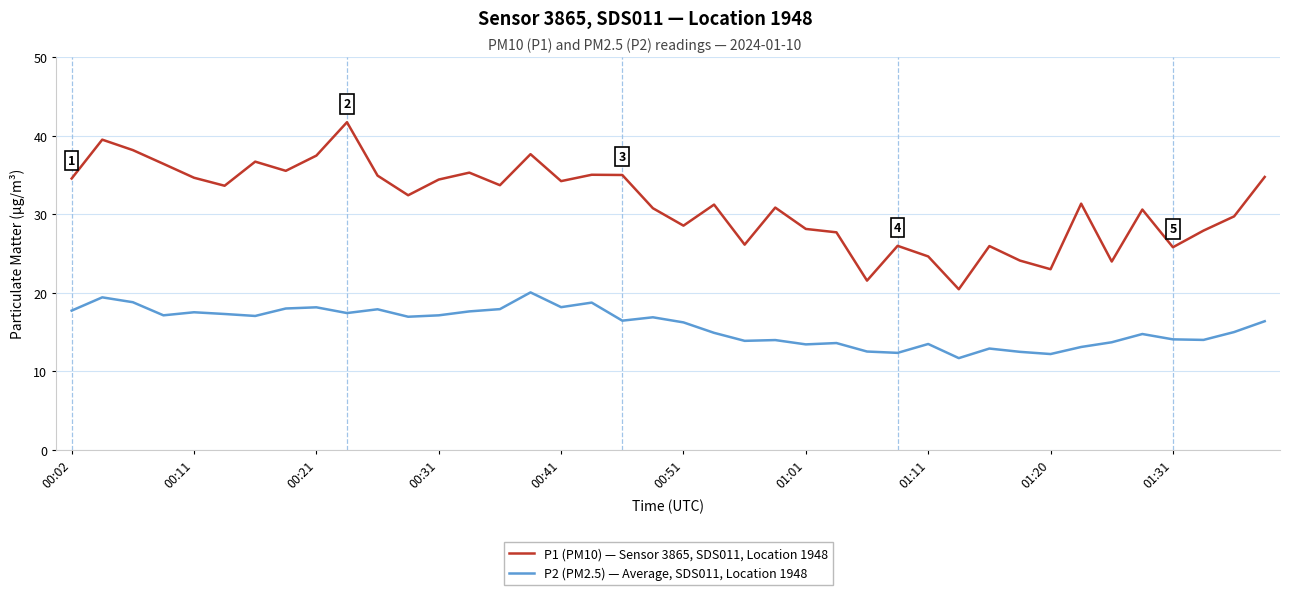

True or false: P1 (PM10) — Sensor 3865, SDS011, Location 1948 and P2 (PM2.5) — Average, SDS011, Location 1948 intersect in this chart.

False